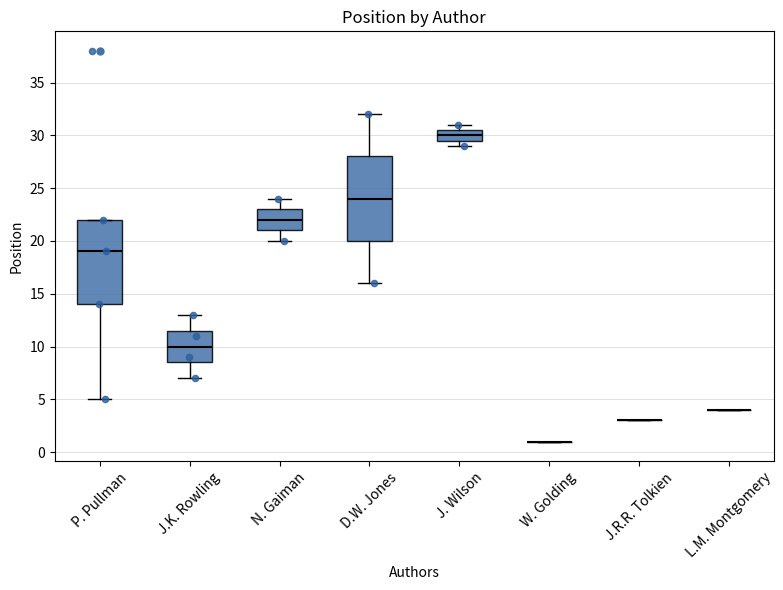

Reading left to right, read every box against the y-axis: the position of its median line, the range the box covers, and the ends of its whiskers. The values are not printed on the chart, so give them approximately, as read against the axis.

P. Pullman: median 19.0, box 14.0 to 22.0, whiskers 5.0 to 22.0
J.K. Rowling: median 10.0, box 8.5 to 11.5, whiskers 7.0 to 13.0
N. Gaiman: median 22.0, box 21.0 to 23.0, whiskers 20.0 to 24.0
D.W. Jones: median 24.0, box 20.0 to 28.0, whiskers 16.0 to 32.0
J. Wilson: median 30.0, box 29.5 to 30.5, whiskers 29.0 to 31.0
W. Golding: box collapsed to a line at 1.0, whiskers 1.0 to 1.0
J.R.R. Tolkien: box collapsed to a line at 3.0, whiskers 3.0 to 3.0
L.M. Montgomery: box collapsed to a line at 4.0, whiskers 4.0 to 4.0